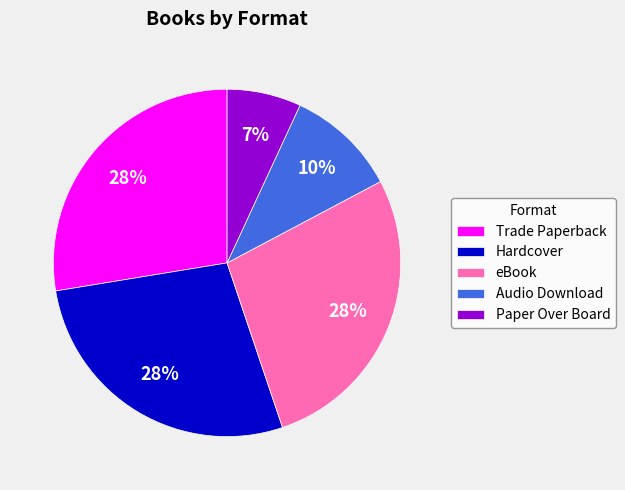

To the nearest percent, what percentage of the pie is Hardcover?

28%